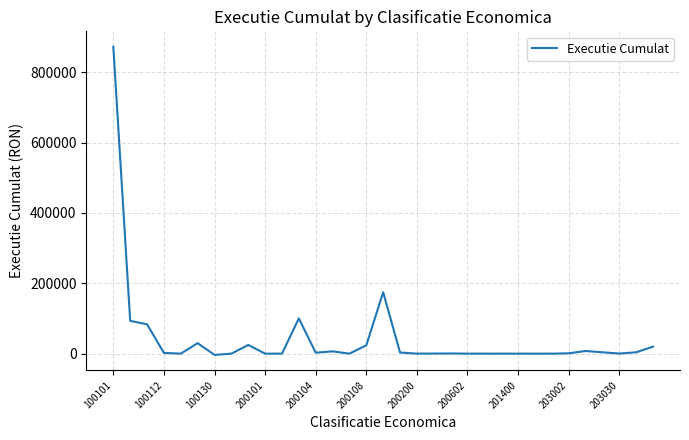

What is the difference between the maximum and minimum values?

875758.0